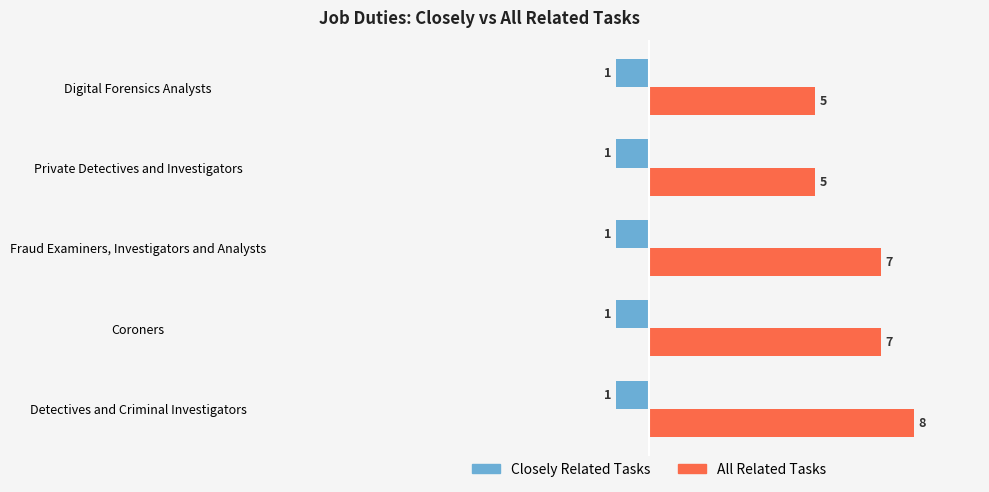

Which series has the largest range (max minus min)?

All Related Tasks